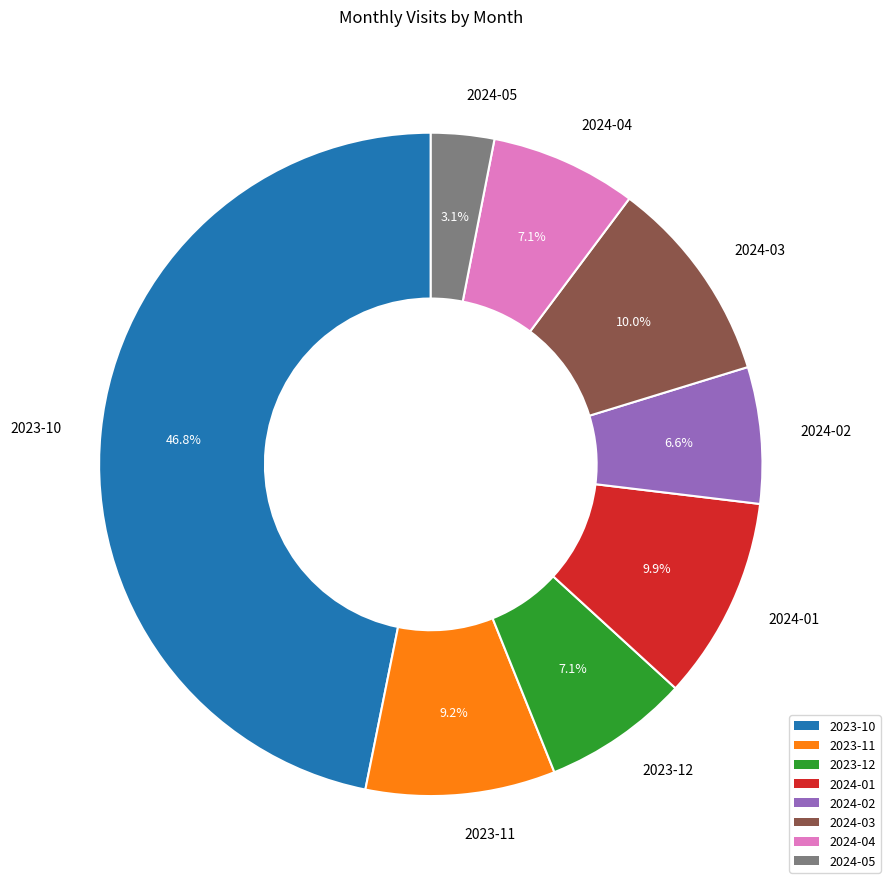

To the nearest percent, what portion does 2024-01 represent?

10%